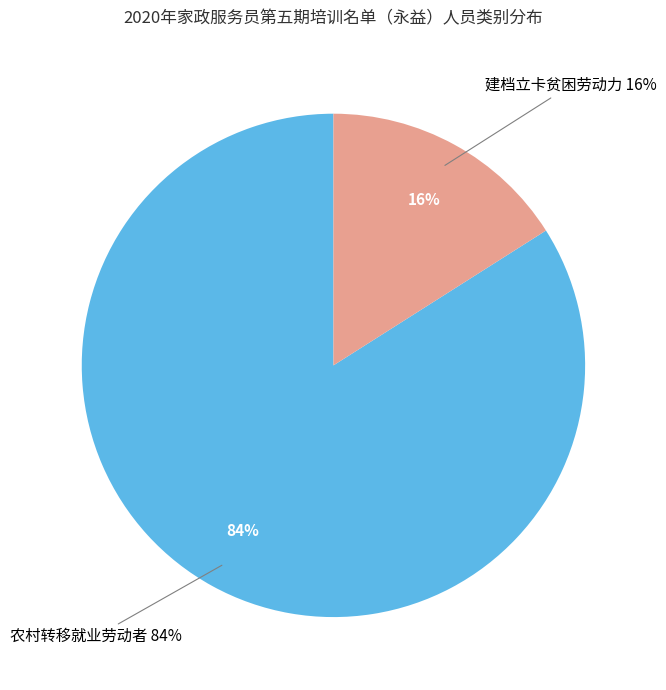

Rank the categories by value from highest to lowest.

农村转移就业劳动者, 建档立卡贫困劳动力